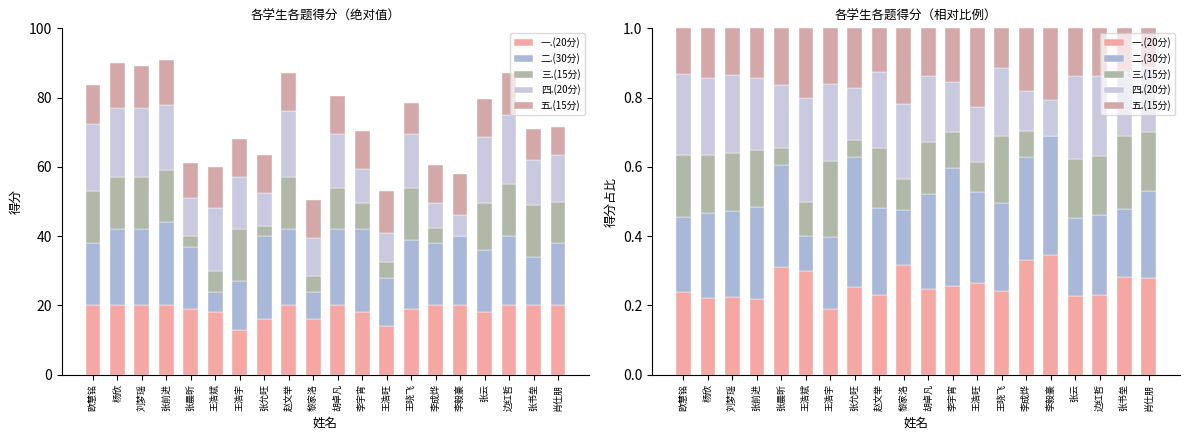

Which series has the largest range (max minus min)?

二.(30分)